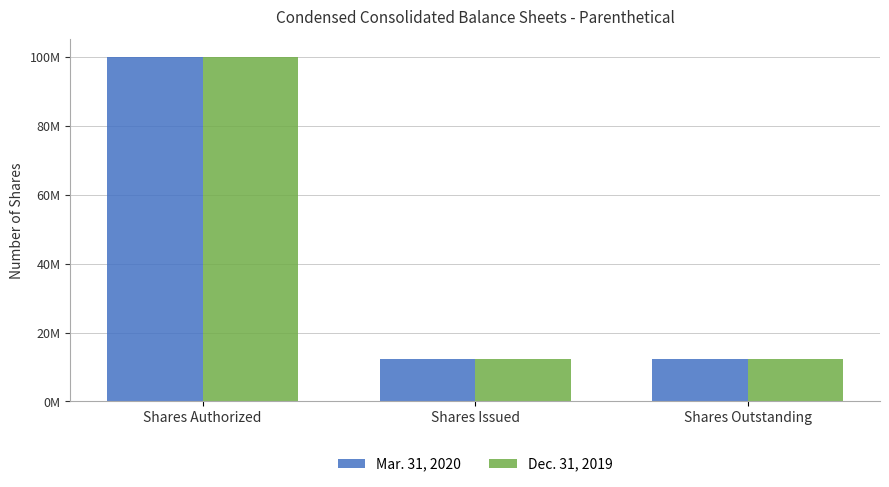

Are the bars horizontal?

No